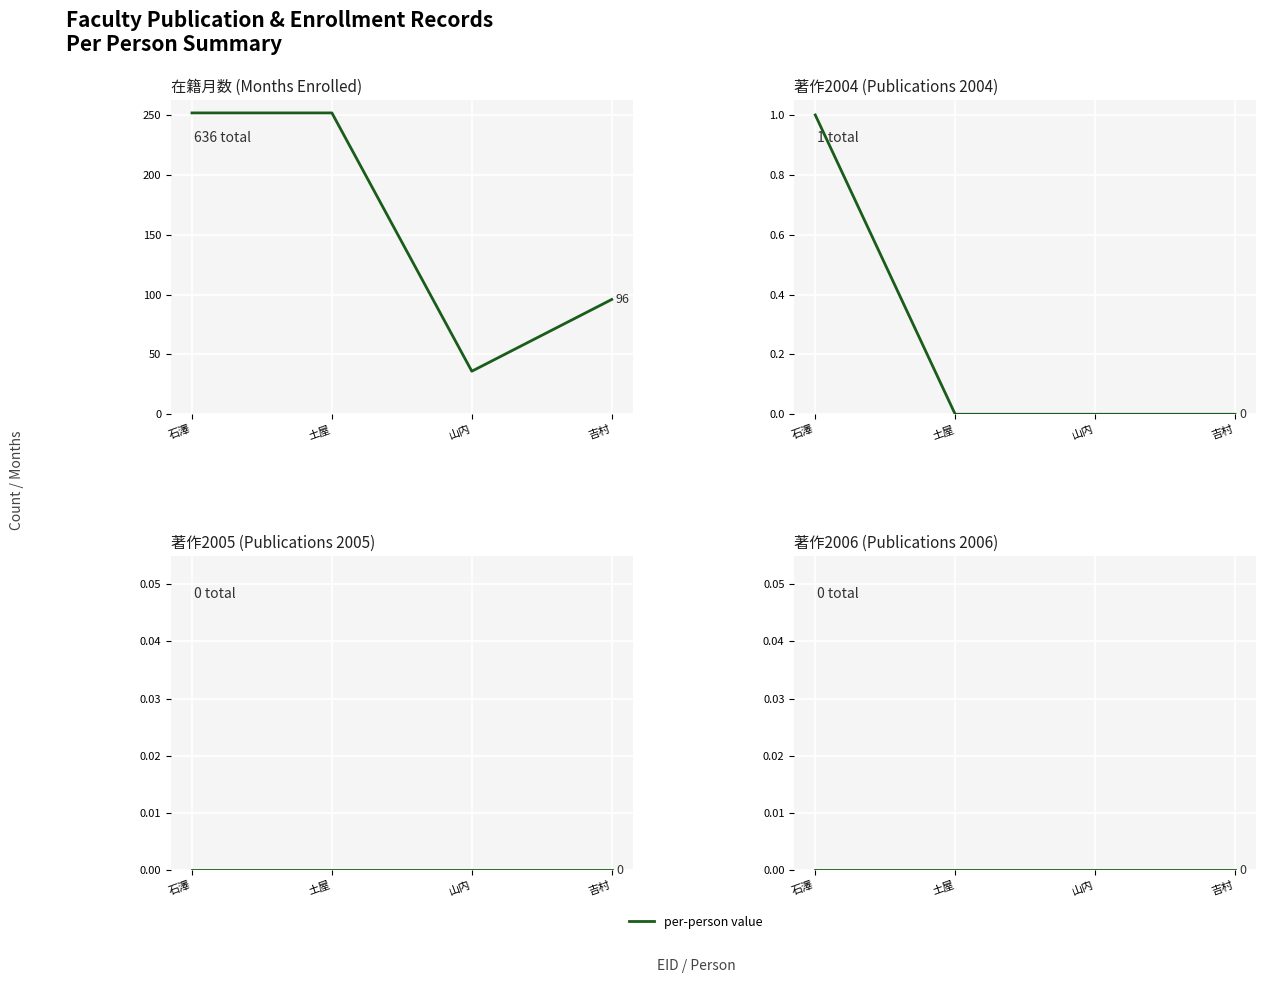

Reading left to right, transcribe all the data shown in this chart.

在籍月数: 252	252	36	96
著作2004: 1	0	0	0
著作2005: 0	0	0	0
著作2006: 0	0	0	0